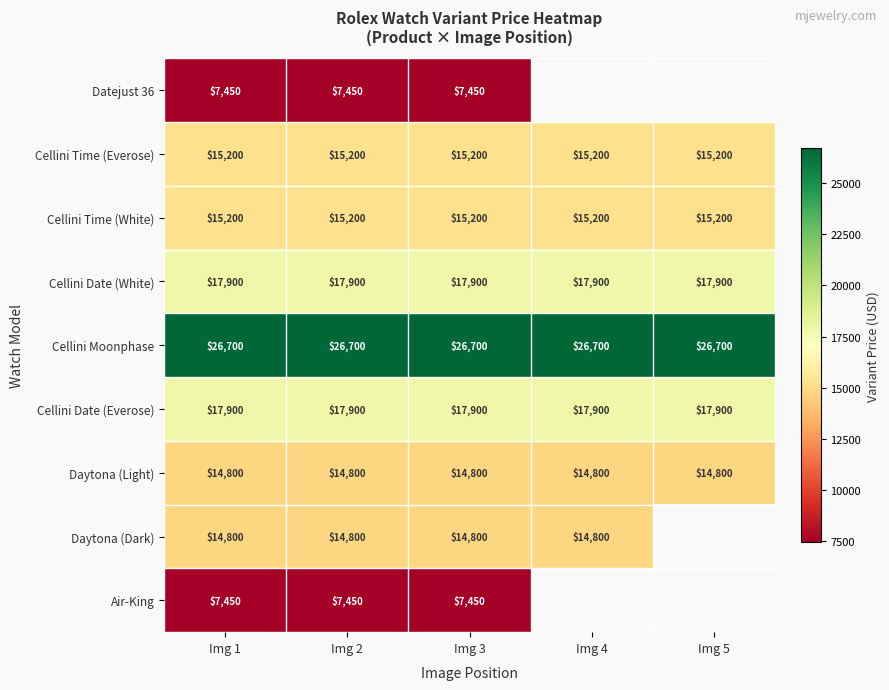

Between Img 5 and Img 1, which is larger?

Img 1